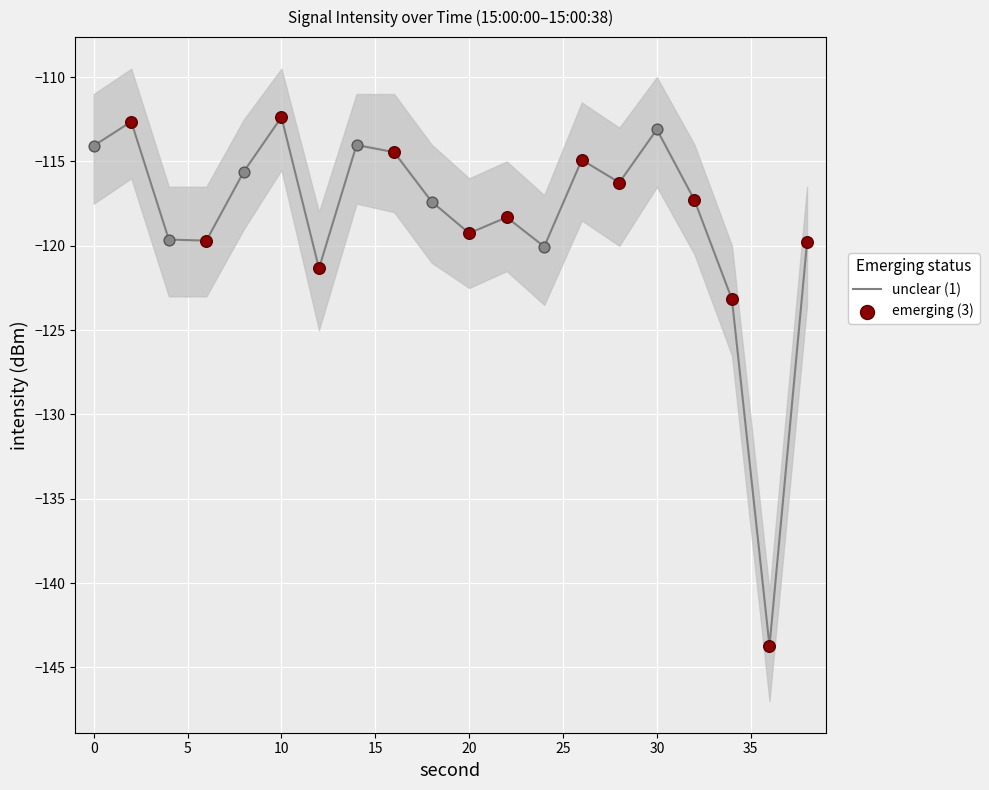

What is the total value across all series at 10?

-337.4